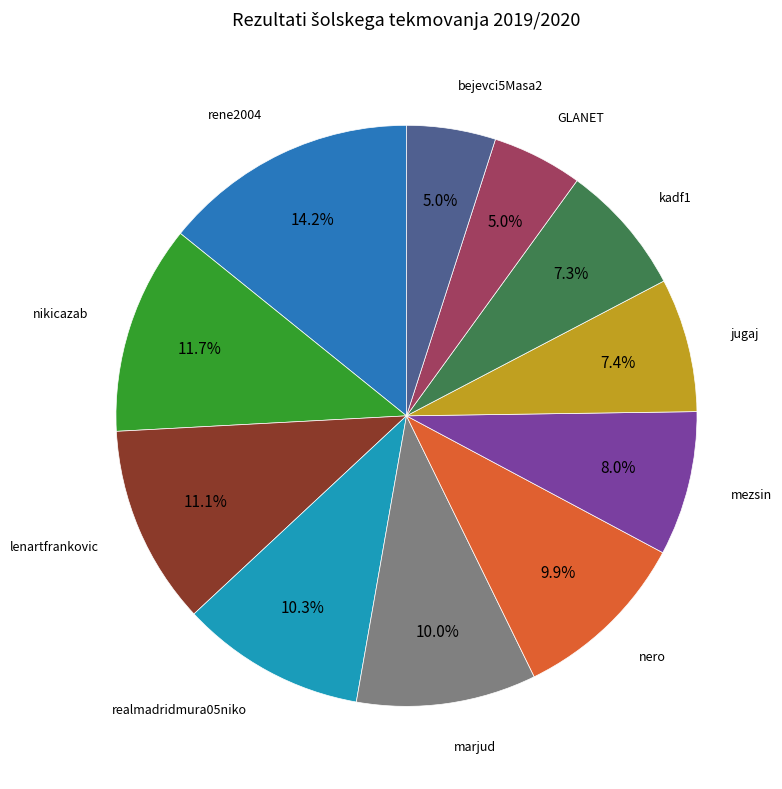

To the nearest percent, what is the average slice percentage?

9%